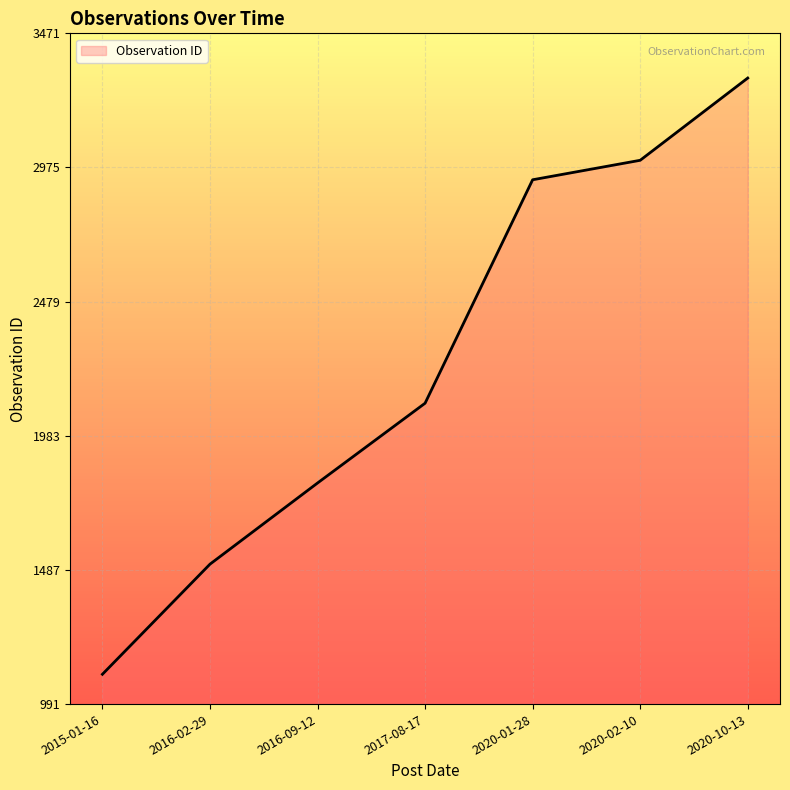

Does the chart display data point markers on the line(s)?

No